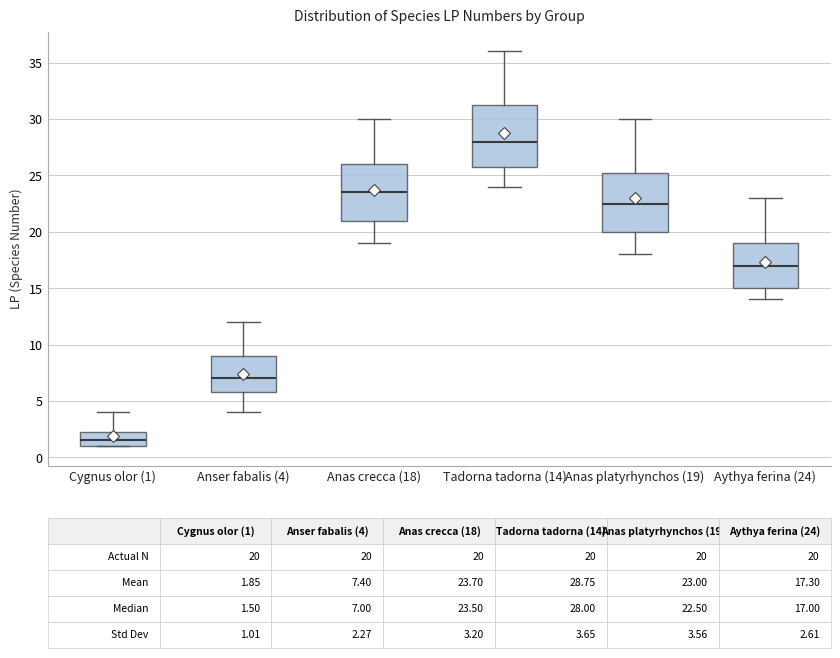

Which box has the lowest median line?

Cygnus olor (1)